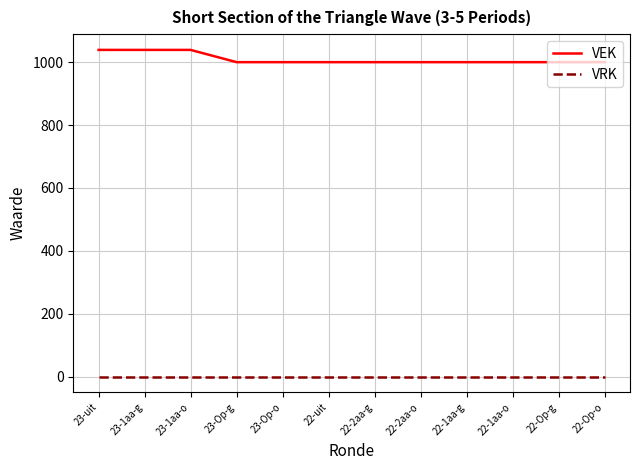

What is the total value across all series at 22-Op-o?

1000